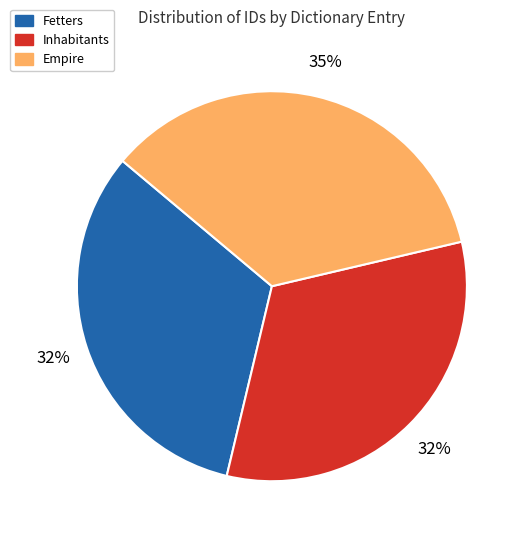

Which has a higher value, Empire or Inhabitants?

Empire